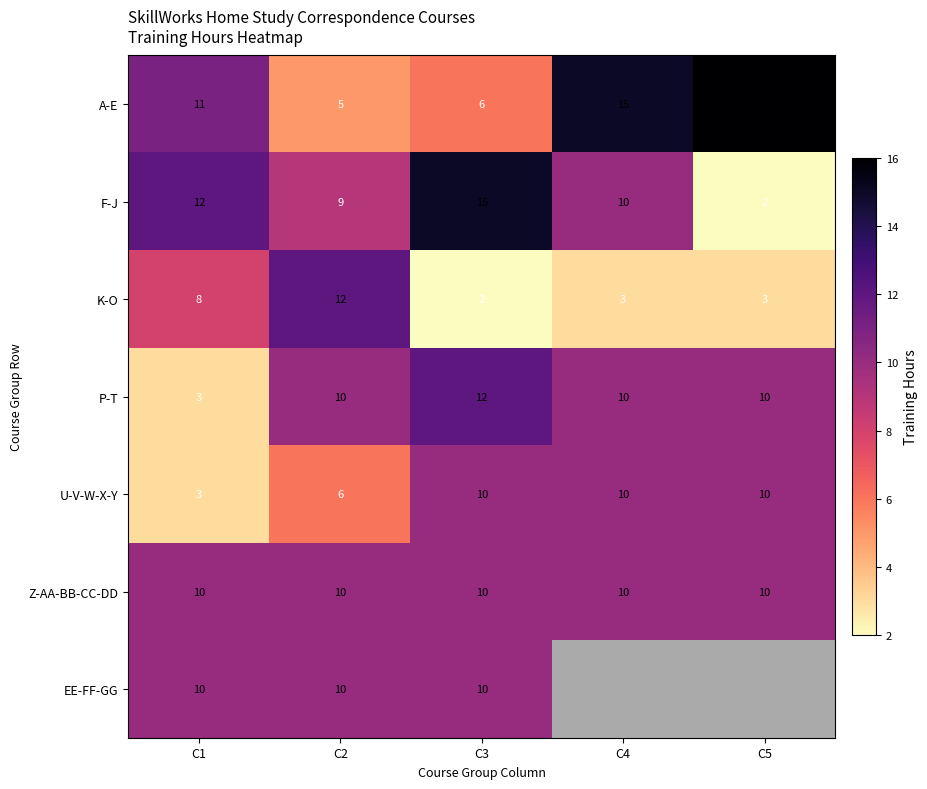

Count the number of categories in the chart.

5